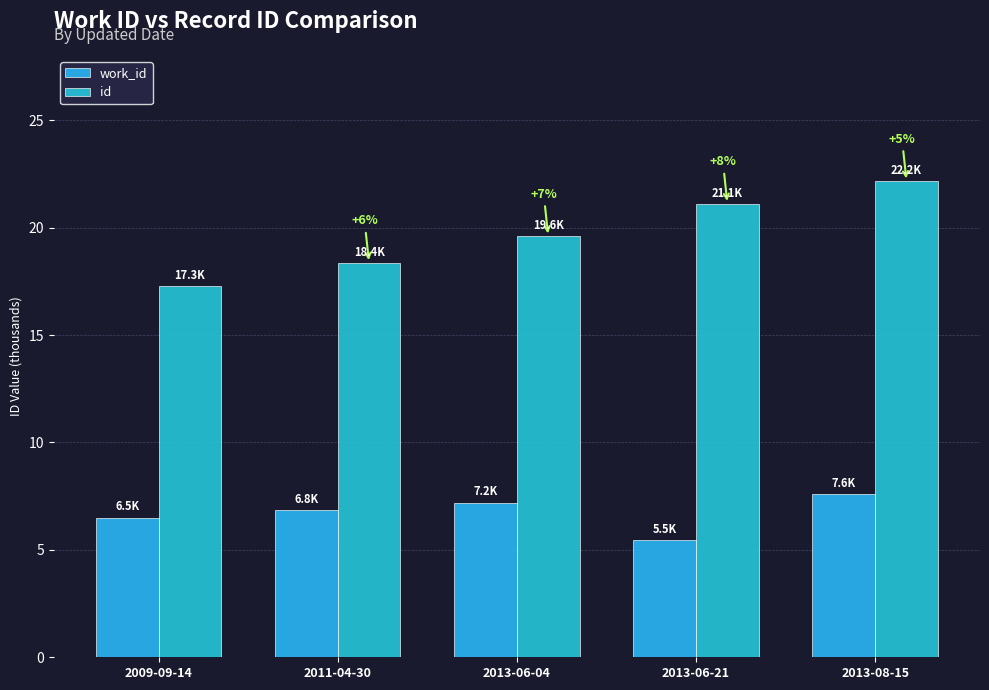

Rank the series by their average value, from highest to lowest.

id, work_id